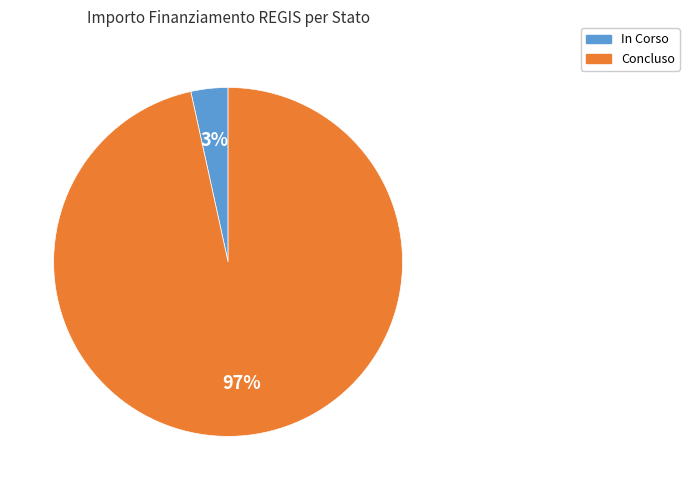

Is there any slice that represents more than half of the pie?

Yes